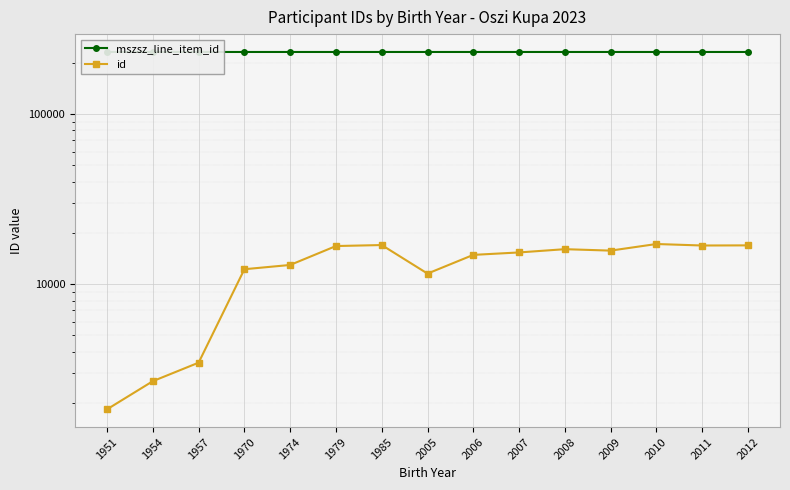

Is this an area chart (filled region under the line)?

No